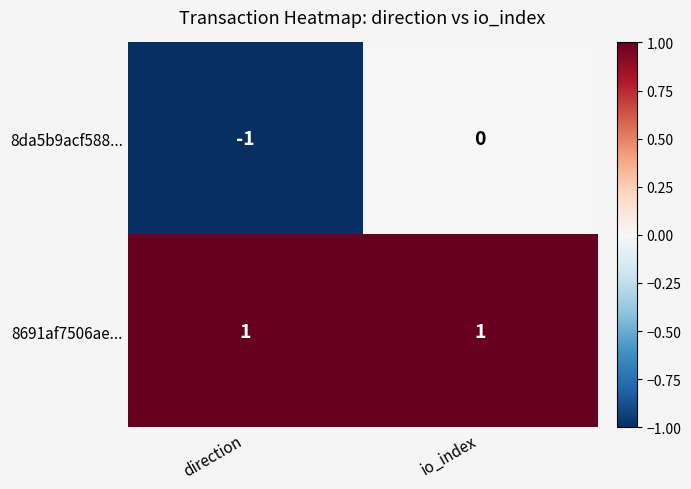

List the labels in order of 8da5b9acf588... value, smallest first.

direction, io_index